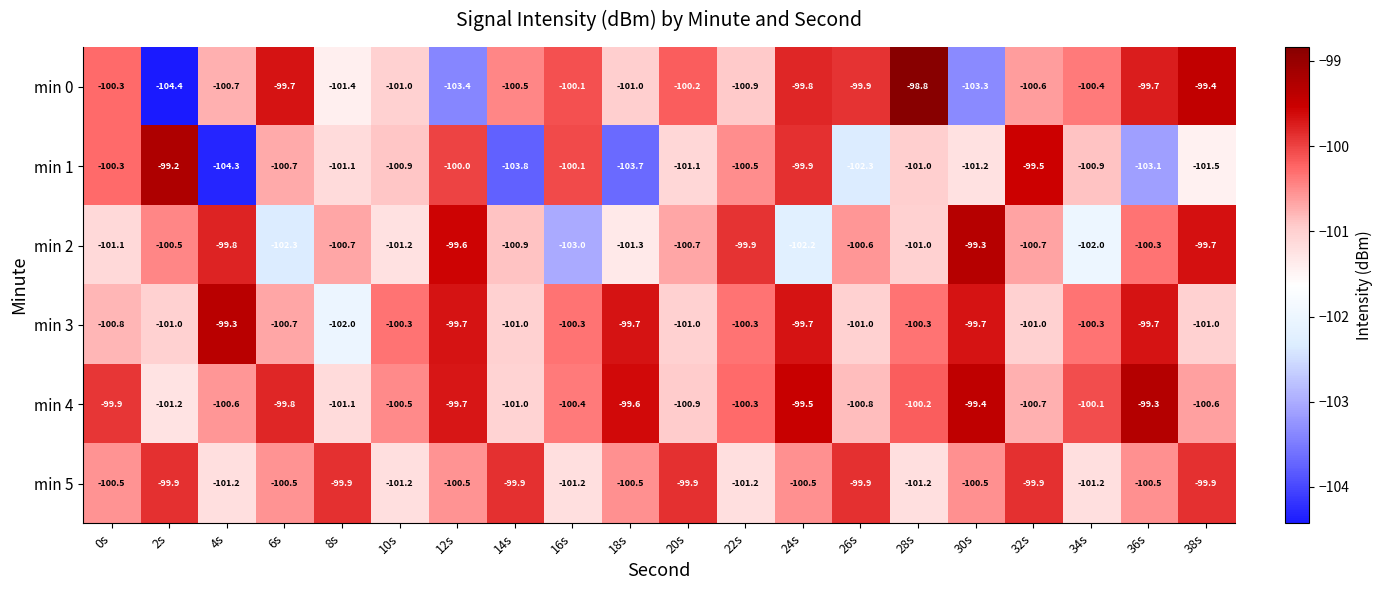

What is the difference between the maximum and second lowest values in the min 3 series?

1.7